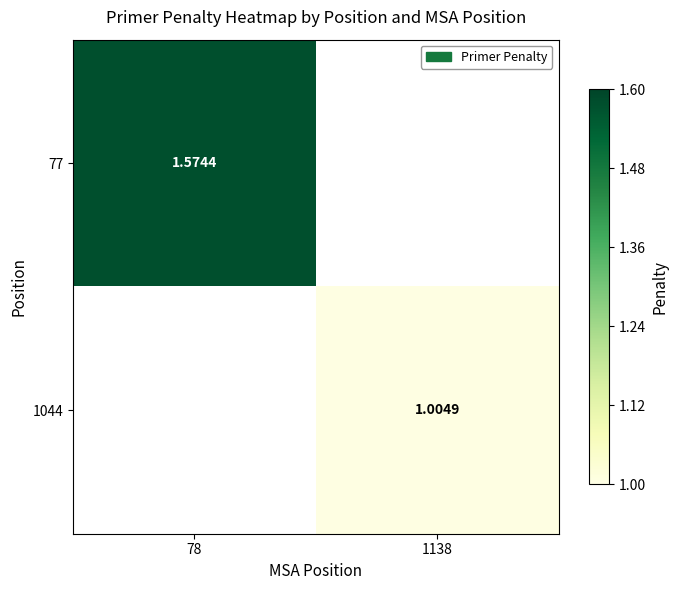

How many values in 1044 are above zero?

1